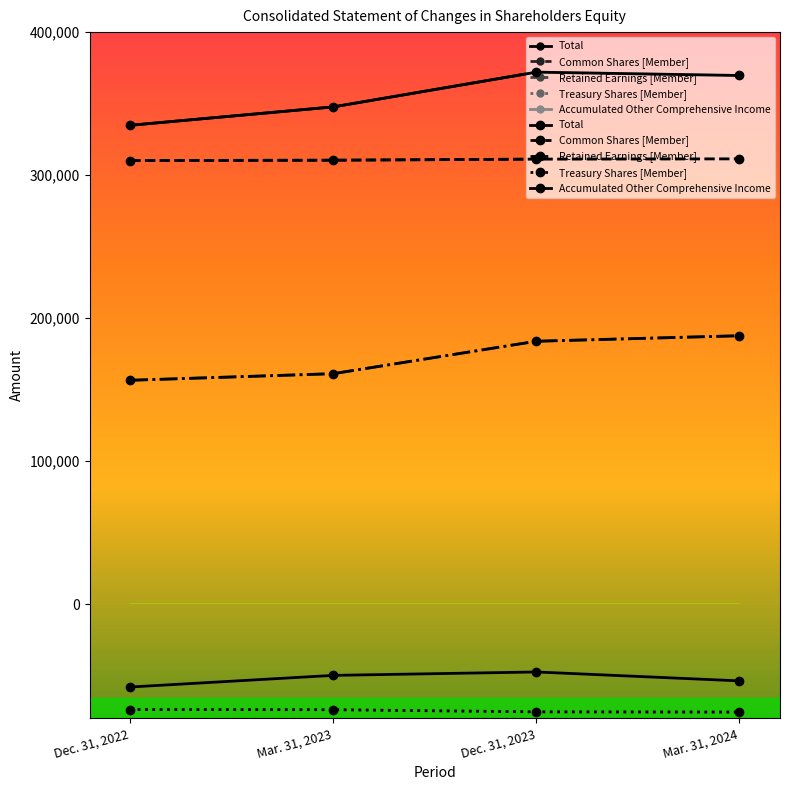

What position from the left is Mar. 31, 2024?

4